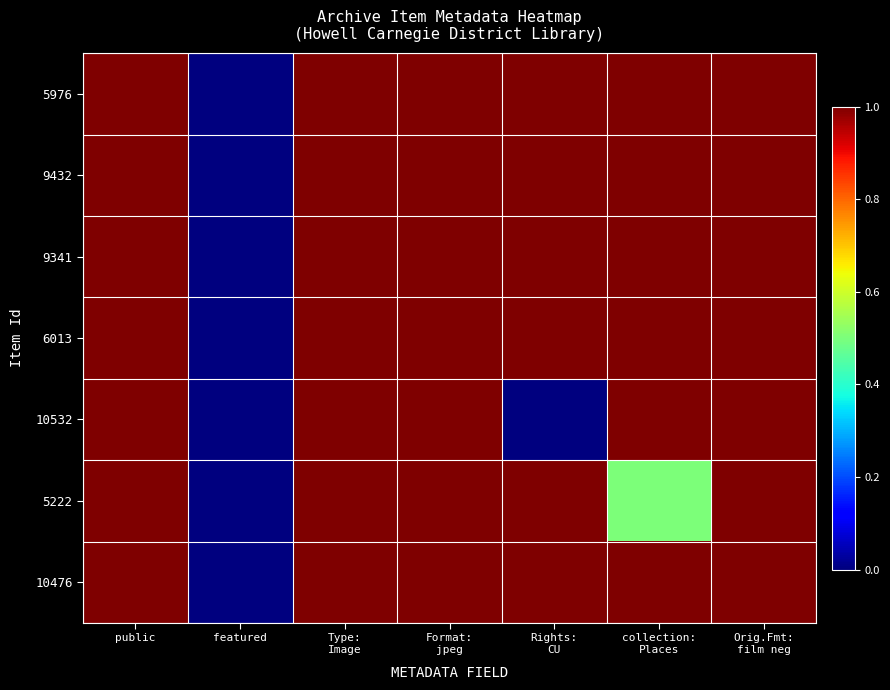

Reading right to left, extract all data points from this chart.

5976: Orig.Fmt:
film neg=1.0	collection:
Places=1.0	Rights:
CU=1.0	Format:
jpeg=1.0	Type:
Image=1.0	featured=0.0	public=1.0
9432: Orig.Fmt:
film neg=1.0	collection:
Places=1.0	Rights:
CU=1.0	Format:
jpeg=1.0	Type:
Image=1.0	featured=0.0	public=1.0
9341: Orig.Fmt:
film neg=1.0	collection:
Places=1.0	Rights:
CU=1.0	Format:
jpeg=1.0	Type:
Image=1.0	featured=0.0	public=1.0
6013: Orig.Fmt:
film neg=1.0	collection:
Places=1.0	Rights:
CU=1.0	Format:
jpeg=1.0	Type:
Image=1.0	featured=0.0	public=1.0
10532: Orig.Fmt:
film neg=1.0	collection:
Places=1.0	Rights:
CU=0.0	Format:
jpeg=1.0	Type:
Image=1.0	featured=0.0	public=1.0
5222: Orig.Fmt:
film neg=1.0	collection:
Places=0.5	Rights:
CU=1.0	Format:
jpeg=1.0	Type:
Image=1.0	featured=0.0	public=1.0
10476: Orig.Fmt:
film neg=1.0	collection:
Places=1.0	Rights:
CU=1.0	Format:
jpeg=1.0	Type:
Image=1.0	featured=0.0	public=1.0